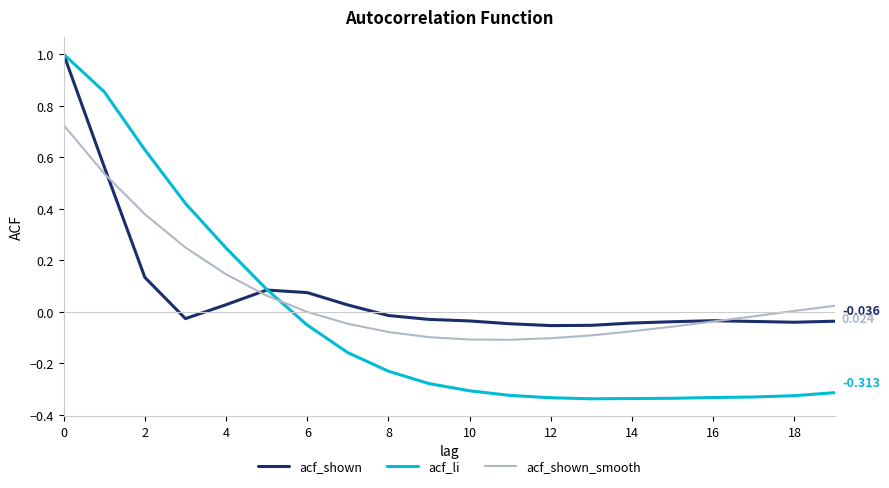

Which series changed the most between 2 and 14?

acf_li